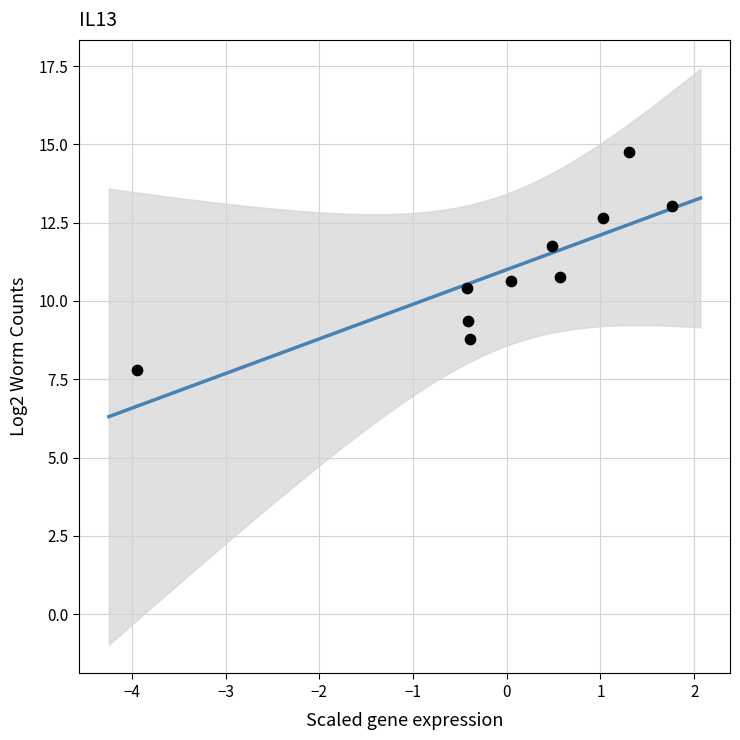

What is the average Y value?

11.0